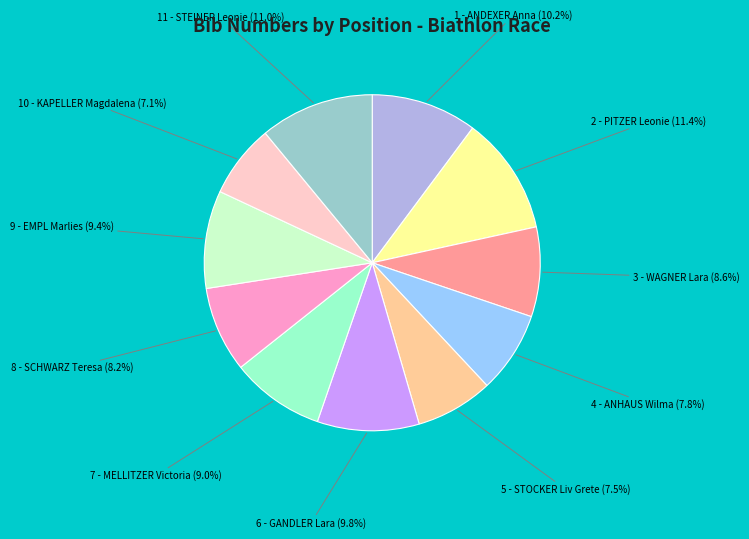

Is there a majority slice in this chart?

No